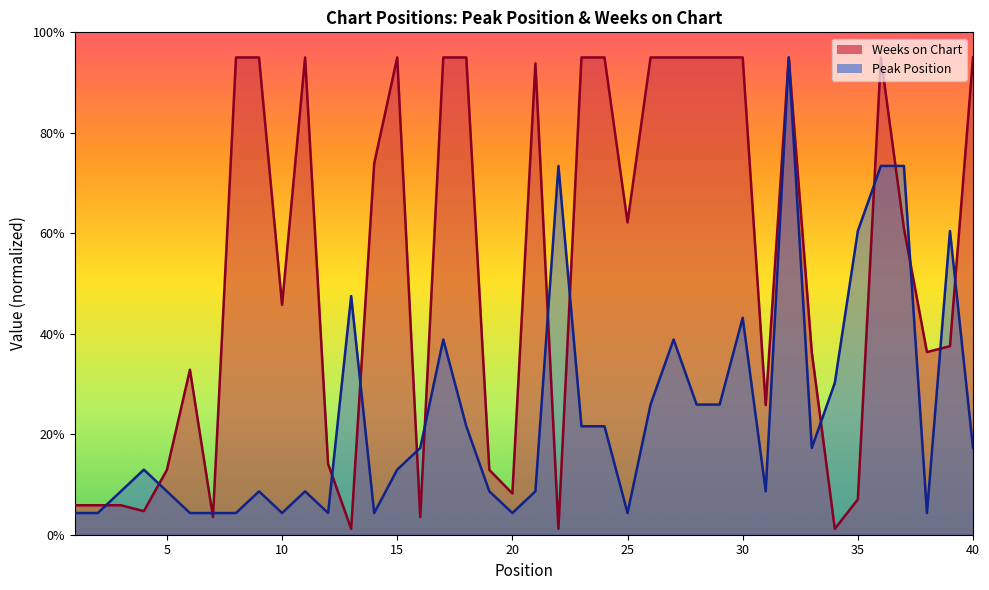

At 7, list the series in order from largest to smallest.

Peak Position, Weeks on Chart